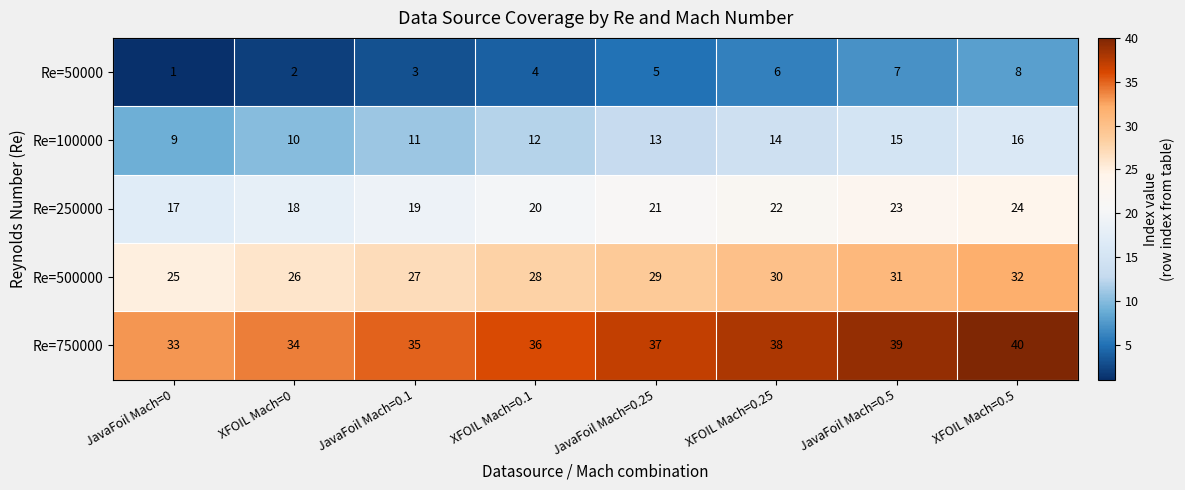

What is the difference between the highest and lowest values at XFOIL Mach=0.1?

32